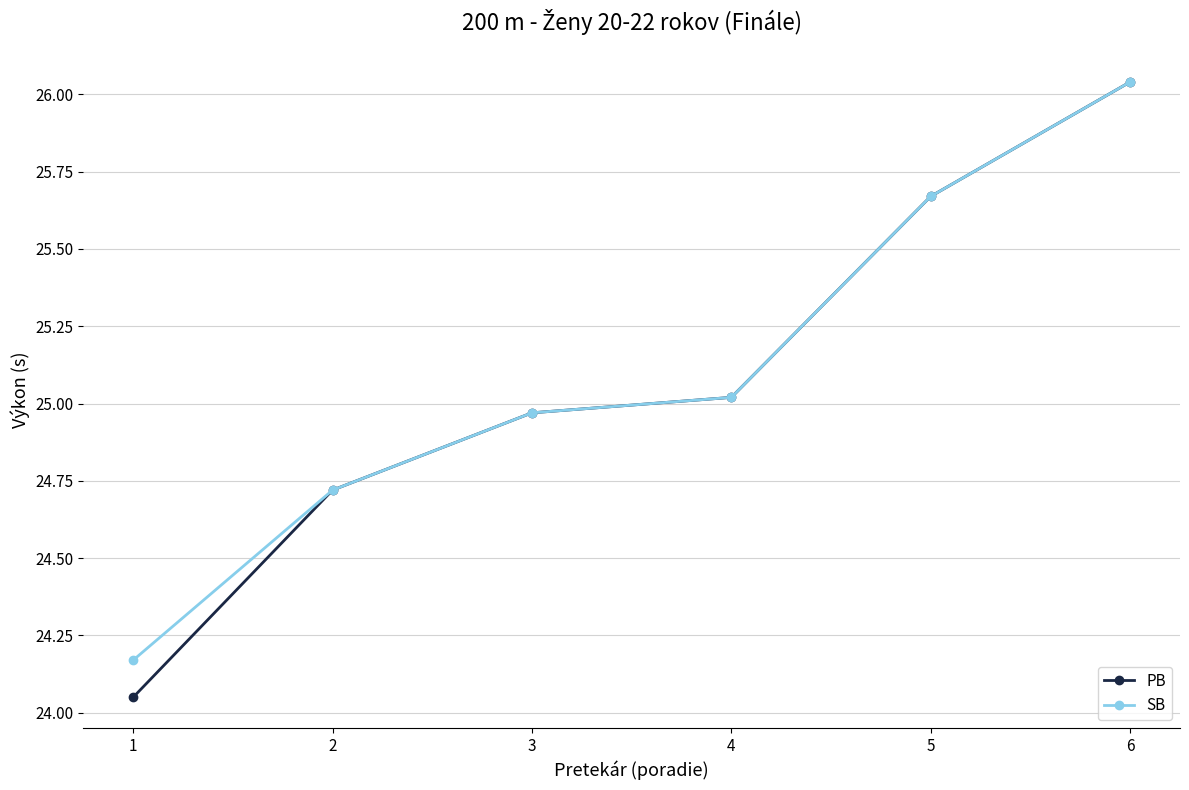

How many lines are shown in the chart?

2